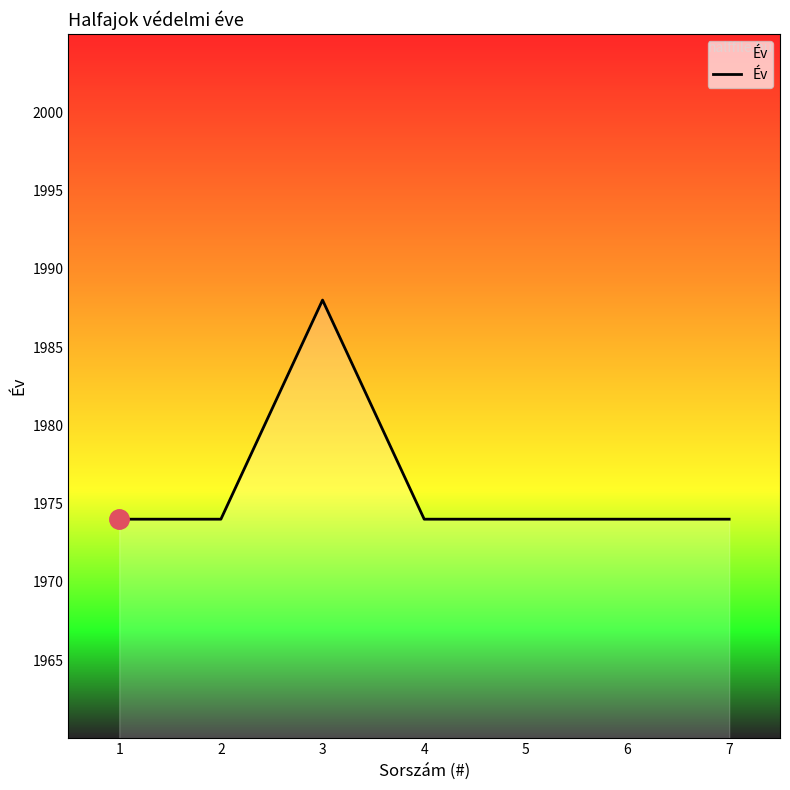

What is the minimum value shown in the chart?

1974